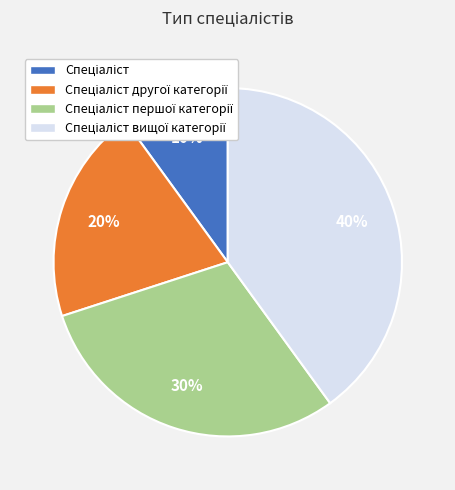

Does any single category account for the majority?

No